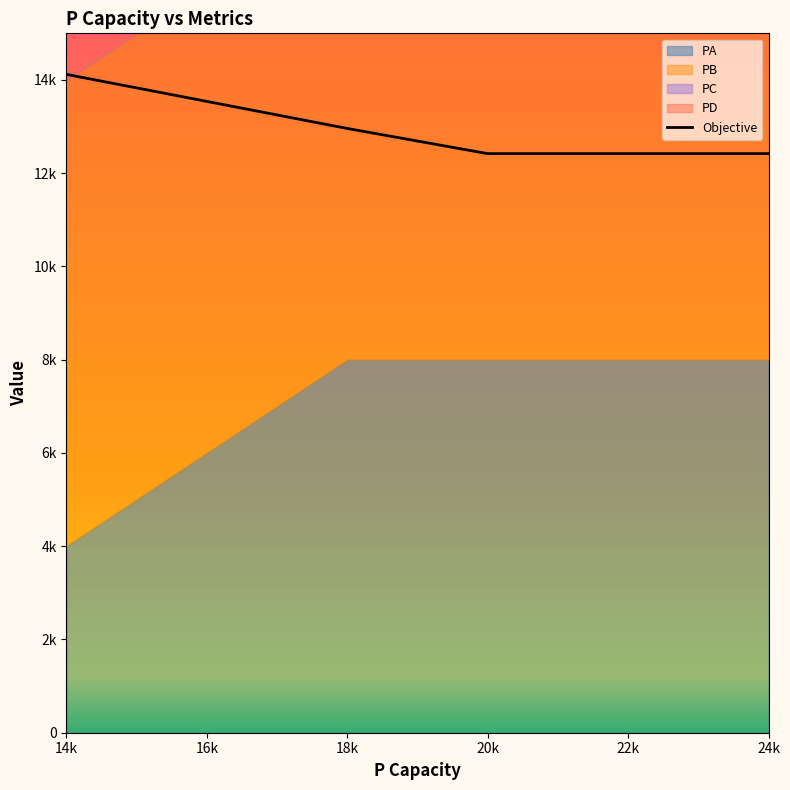

What are all the series names shown in the legend?

PA, PB, PC, PD, Objective